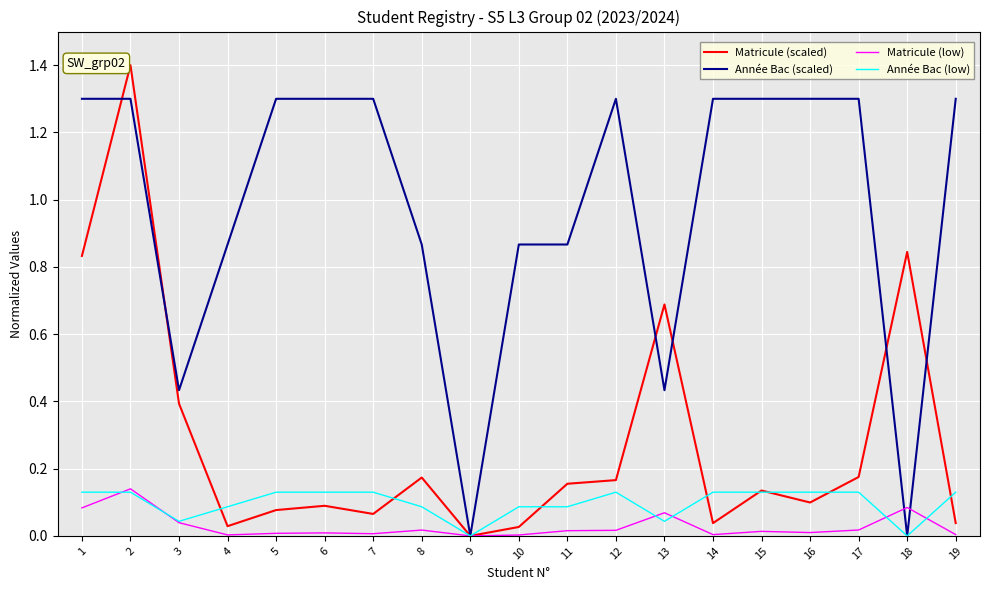

Which series has the largest range (max minus min)?

Matricule (scaled)